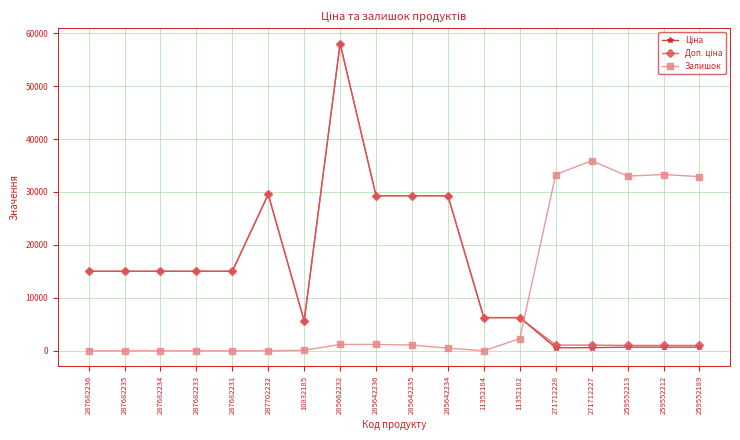

What is the total value across all series at 287682236?

30038.4